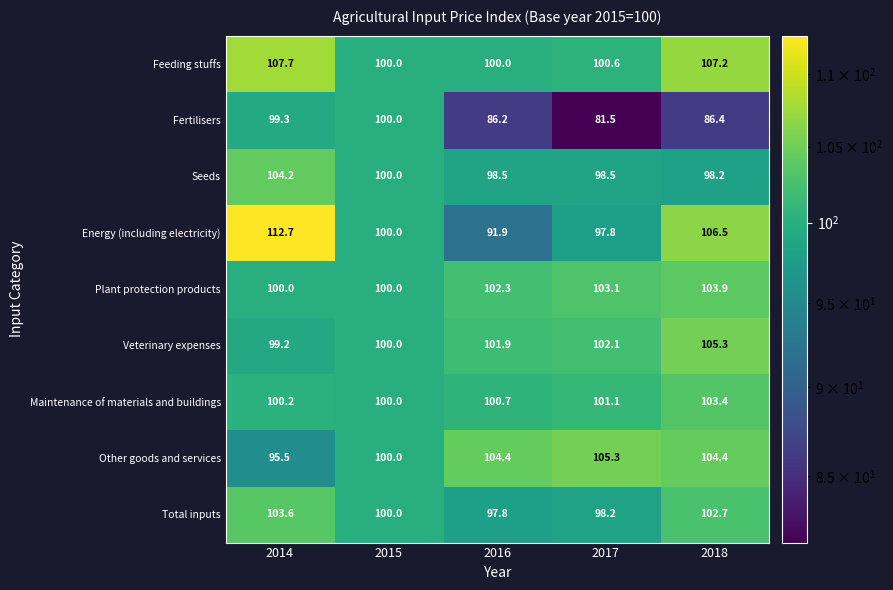

At which category does the chart reach its peak across all series?

2014